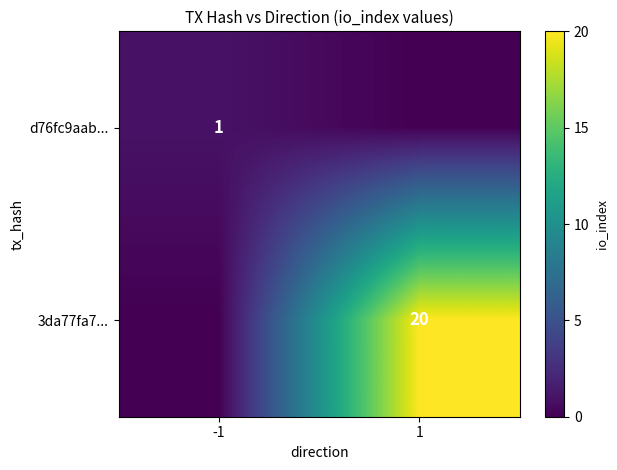

Is it true that 3da77fa7... equals 20 at 1?

True